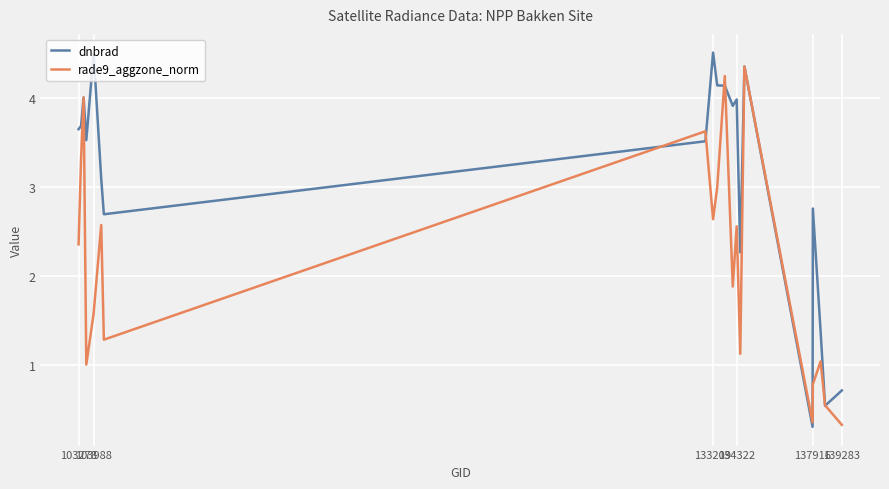

Which series has the largest total across all categories?

dnbrad